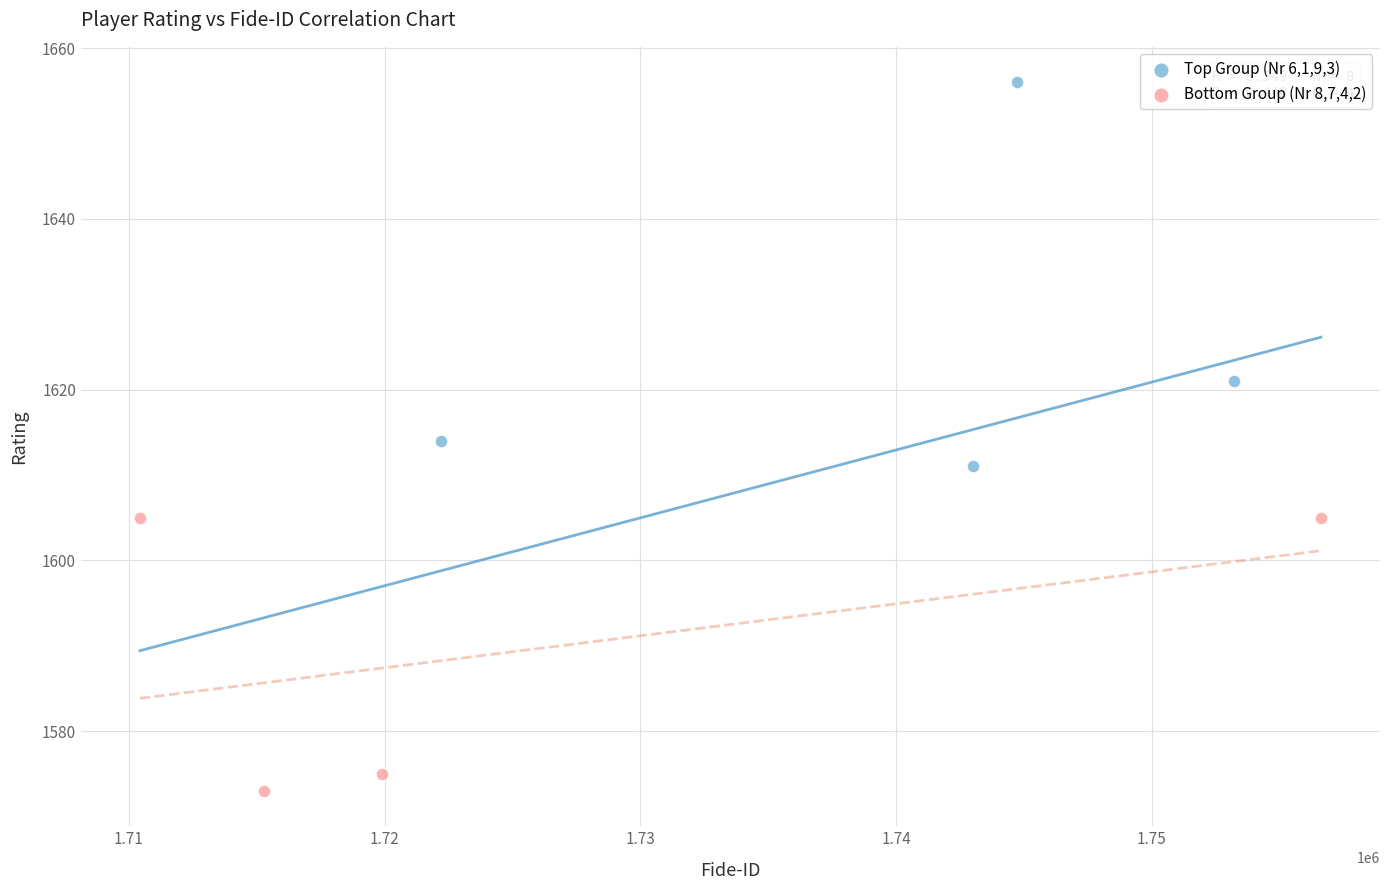

Which series reaches the minimum Y coordinate?

Bottom Group (Nr 8,7,4,2)